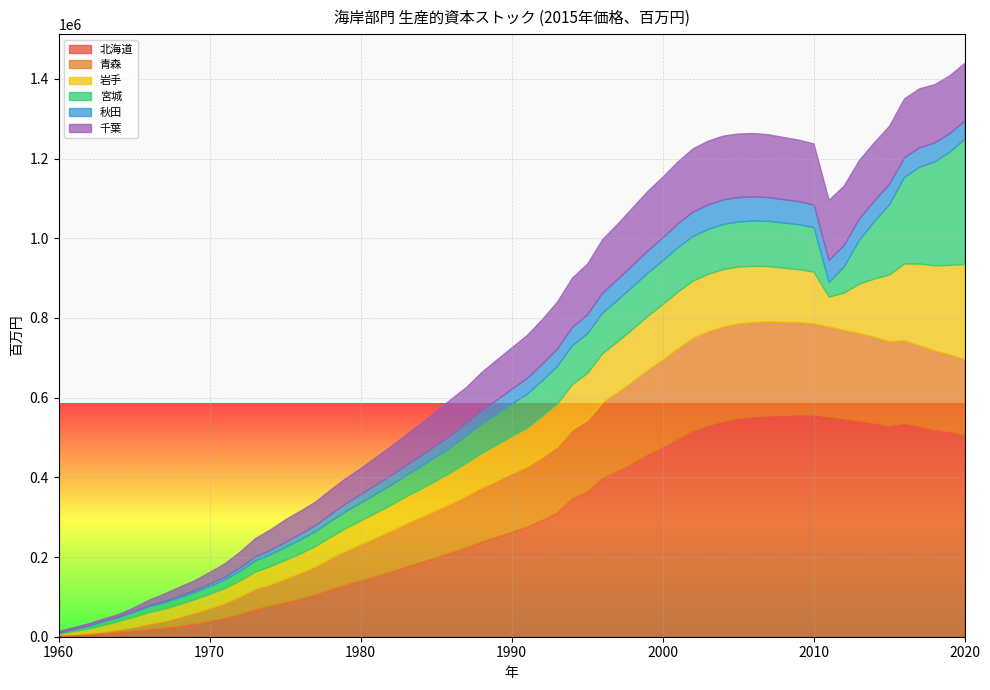

What is the maximum value for 北海道?

558013